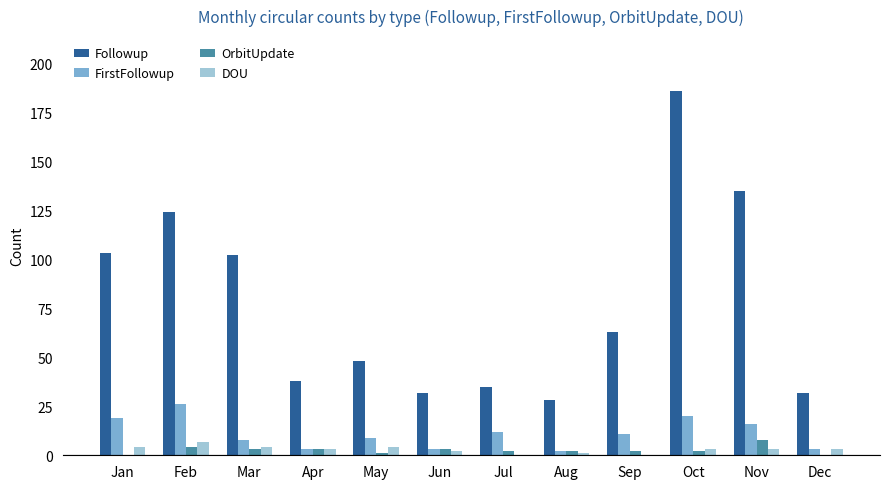

What is the total value across all series at Nov?

162